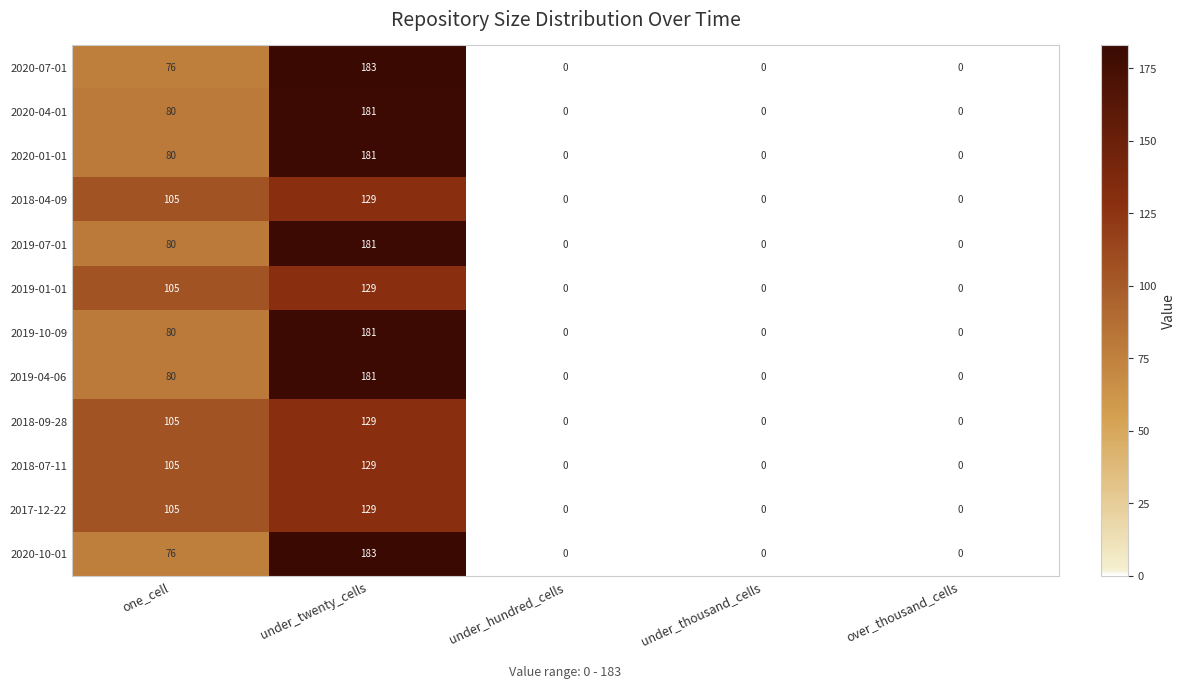

What is the difference between the second highest and second lowest values in the 2018-04-09 series?

105